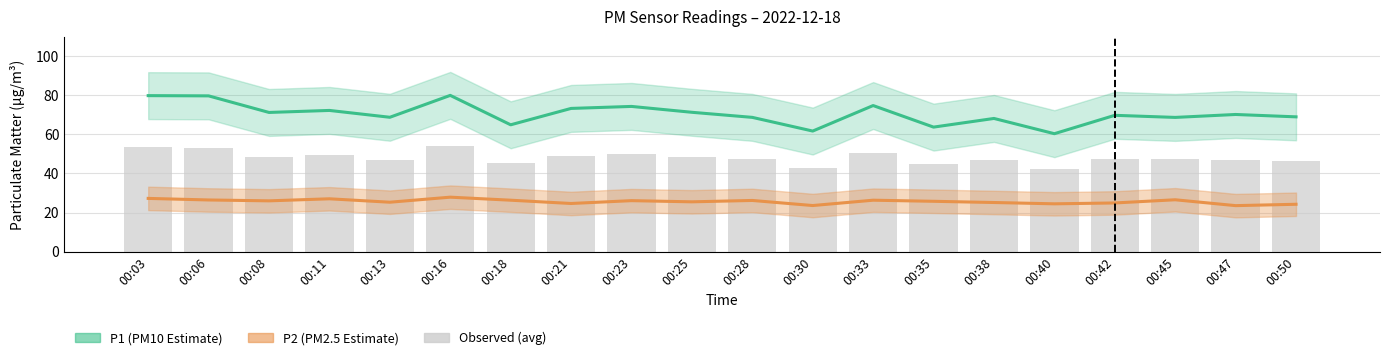

Which series has the largest range (max minus min)?

P1 (PM10 Estimate)